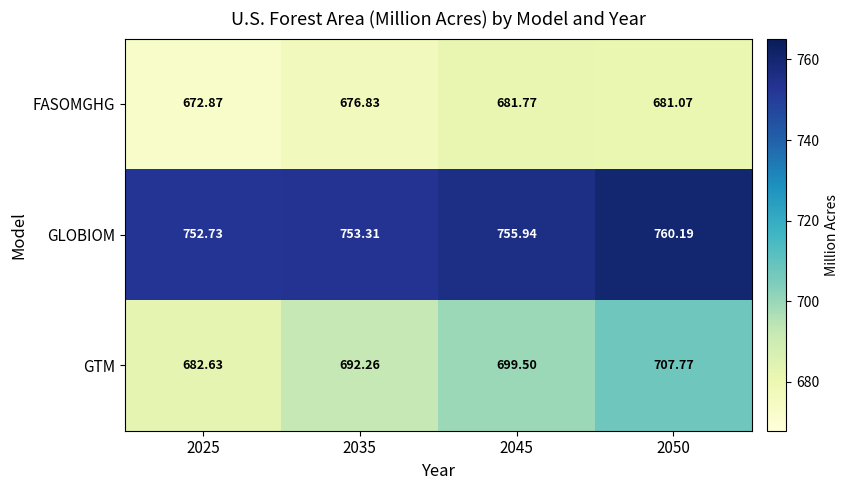

Rank the series by their average value, from lowest to highest.

FASOMGHG, GTM, GLOBIOM